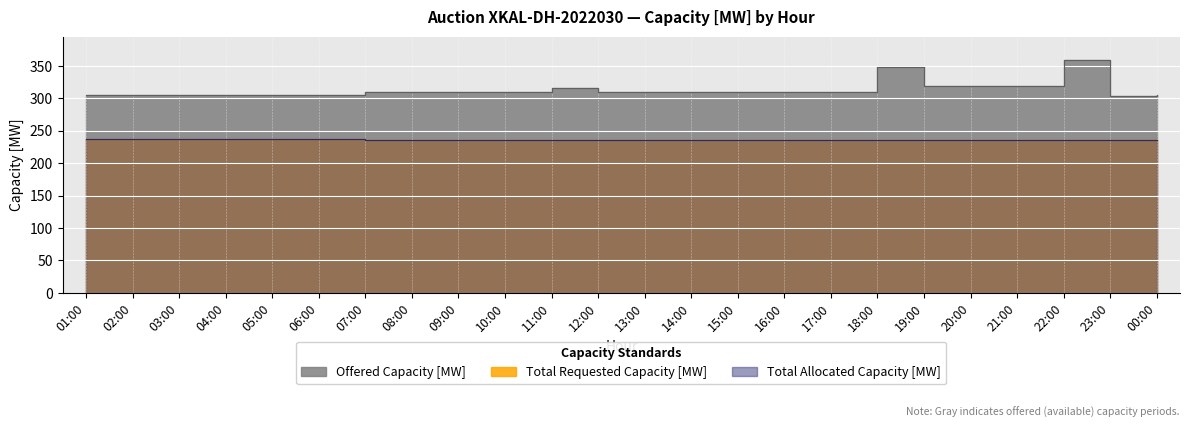

Which has a higher value, 04:00 or 19:00?

19:00